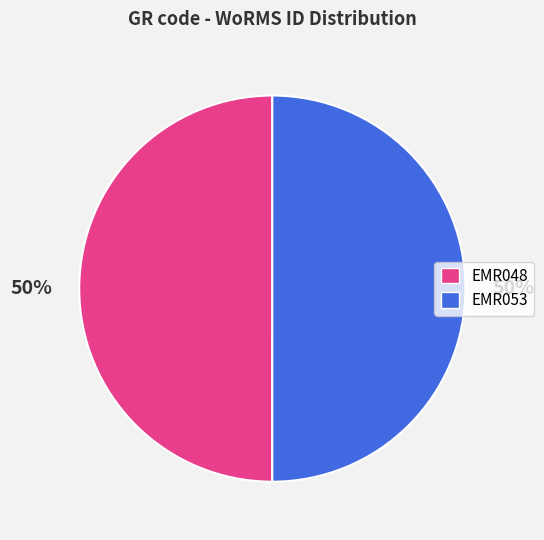

Is it true that EMR048 is 42% of the pie?

False